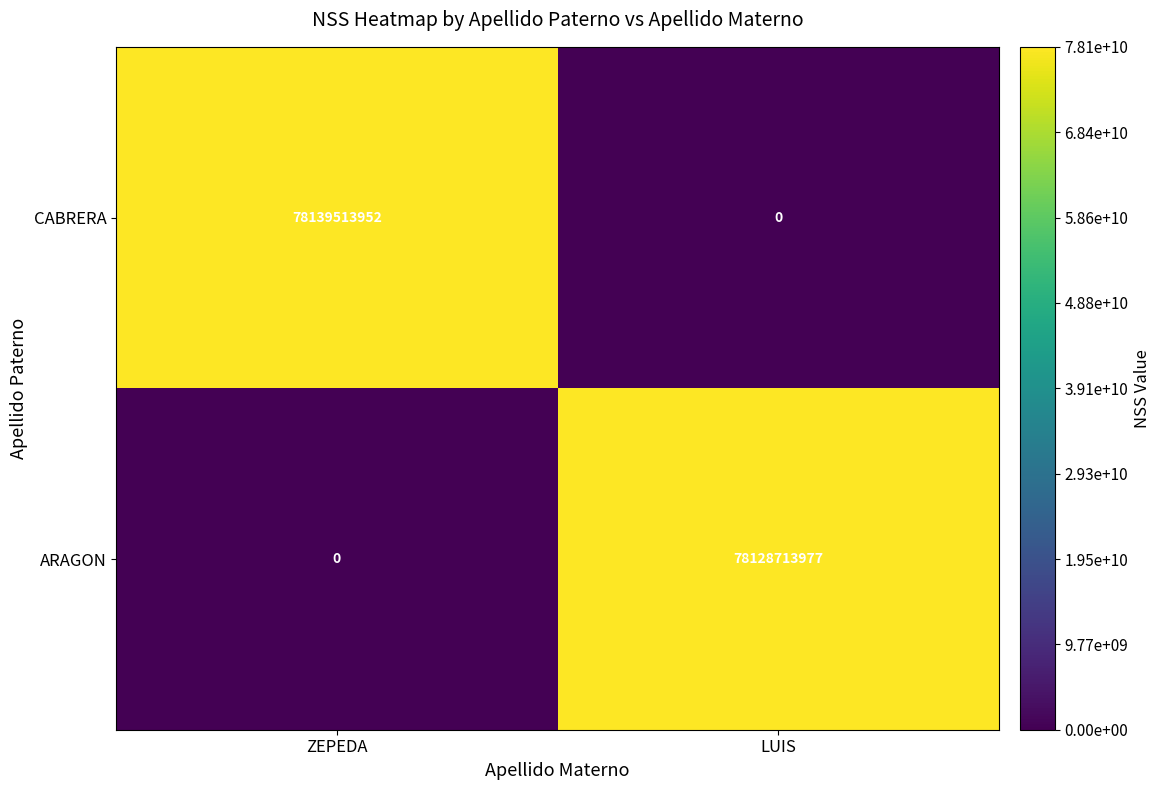

Where is ARAGON nearest to the value 39064356988?

ZEPEDA